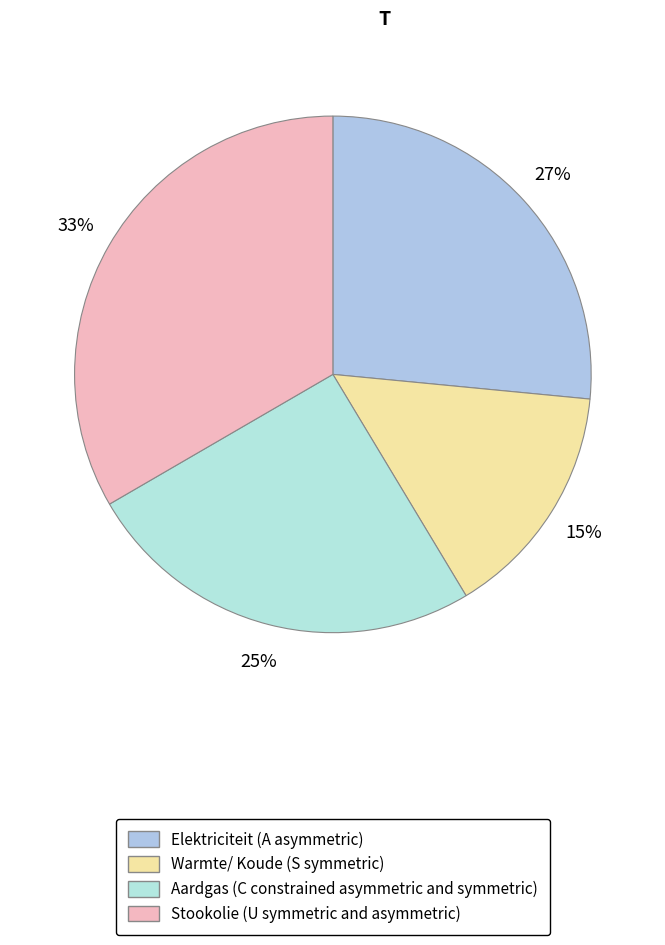

How many slices are in this pie chart?

4